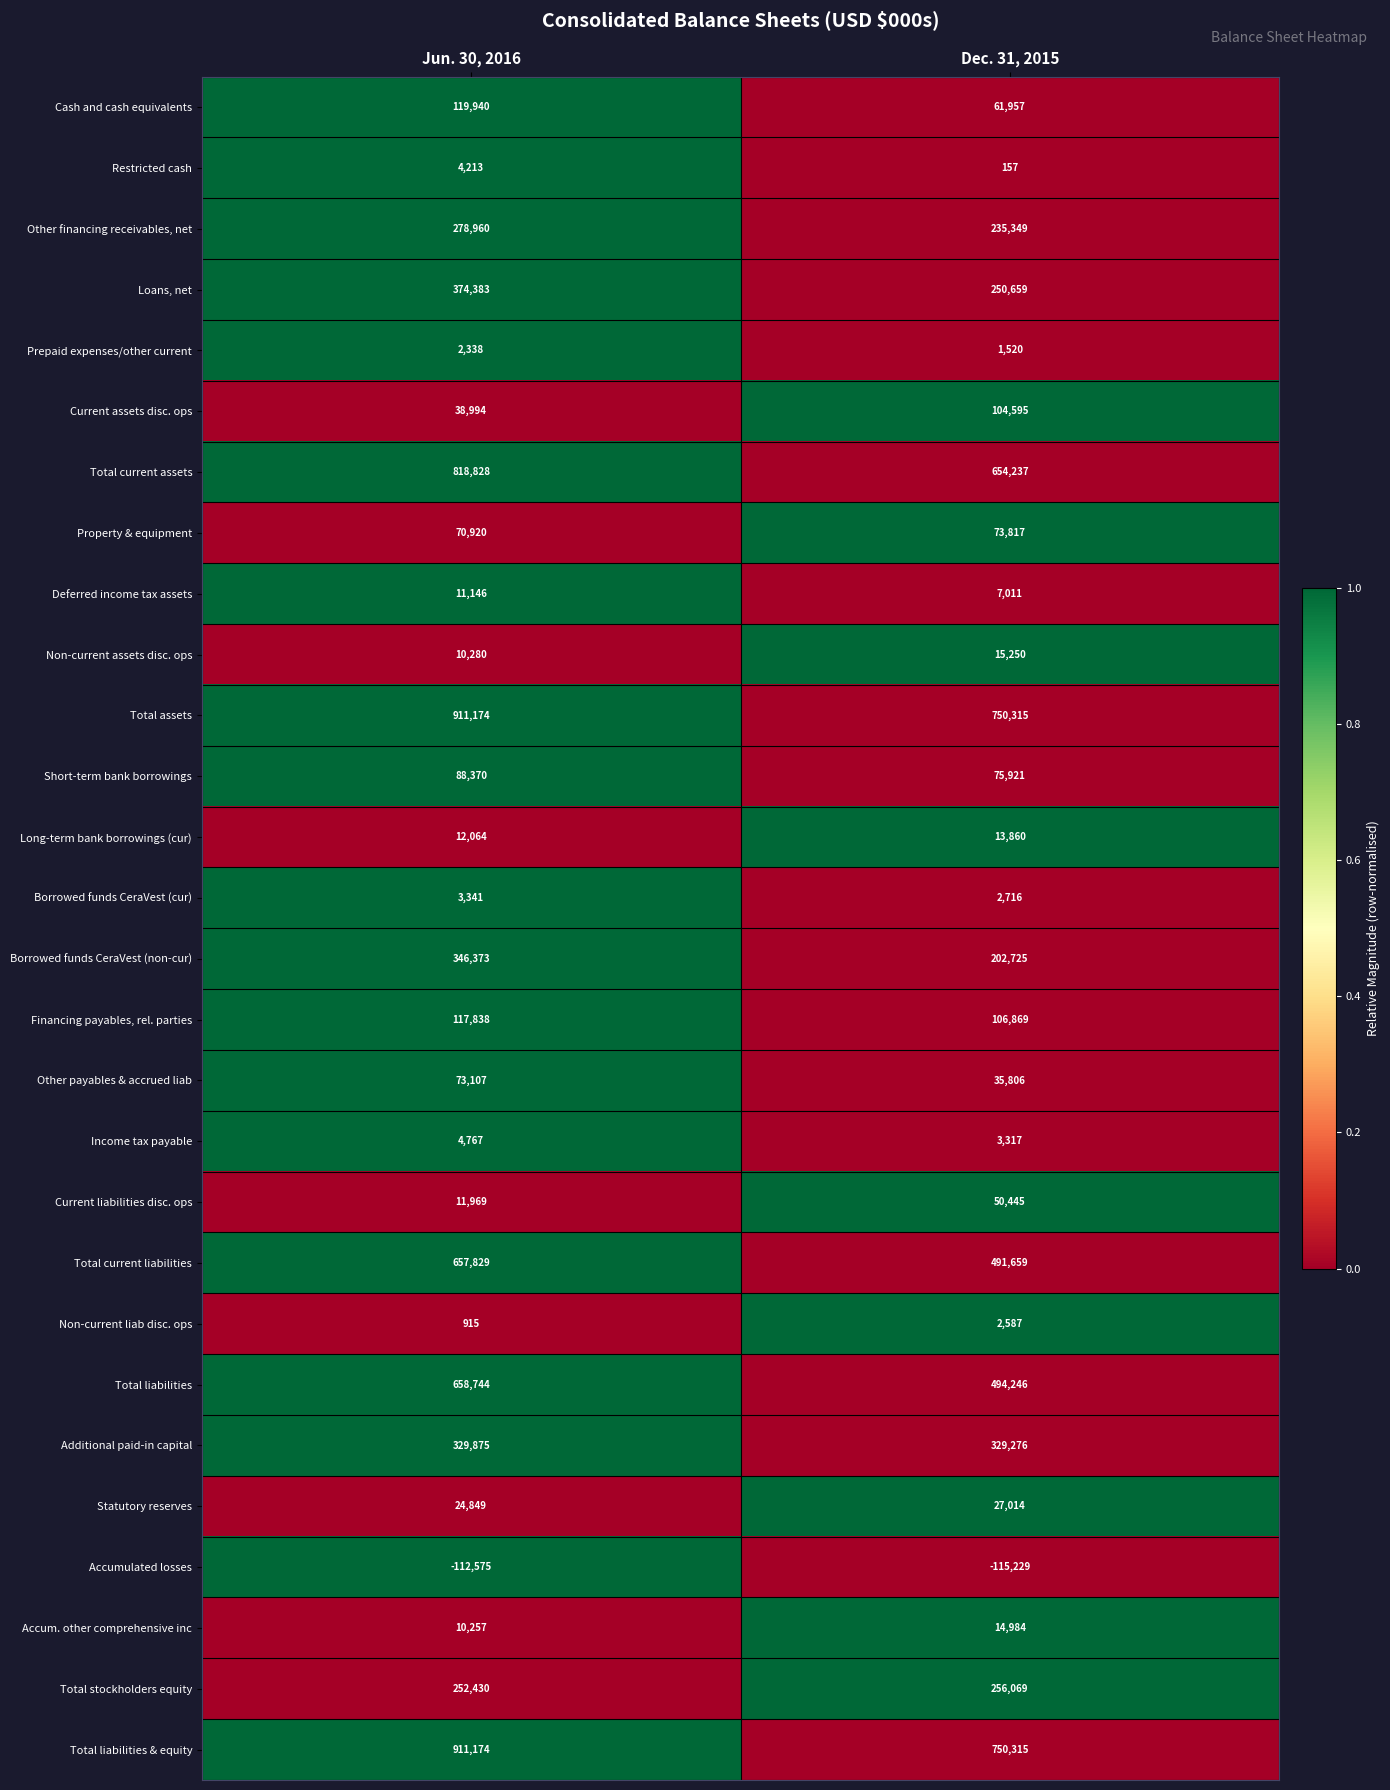

The value of Restricted cash at Dec. 31, 2015 is 157. True or false?

True